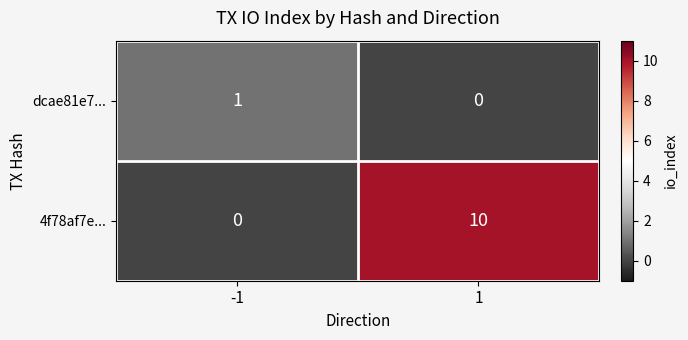

How many data points in 4f78af7e... are less than 10?

1